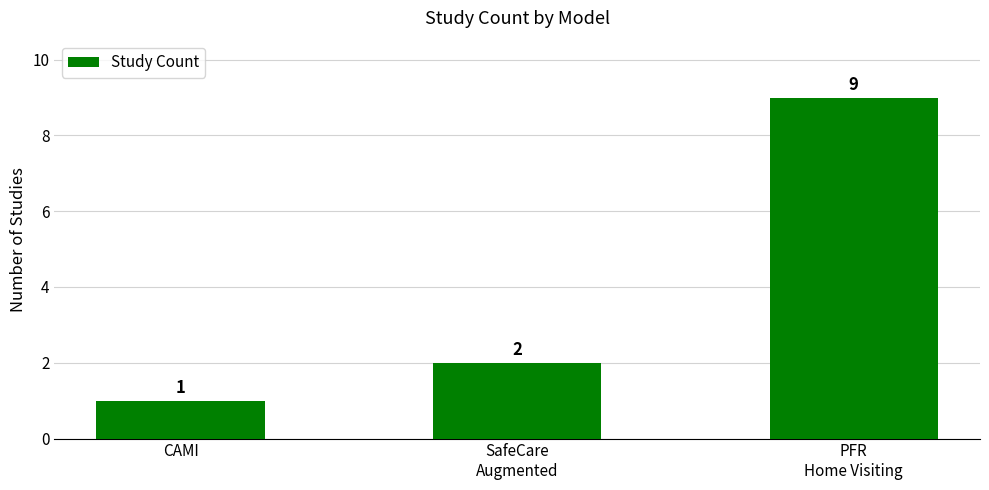

Which category has the highest value across all series?

PFR
Home Visiting